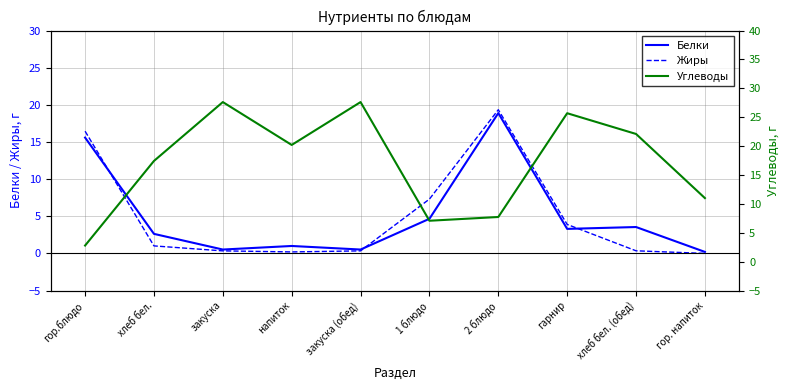

At which category does Жиры reach its first local peak?

2 блюдо